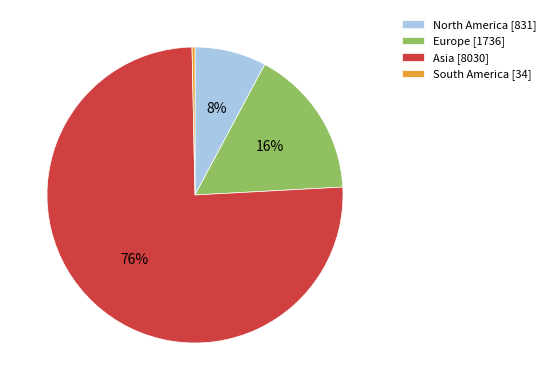

How many slices are in this pie chart?

4